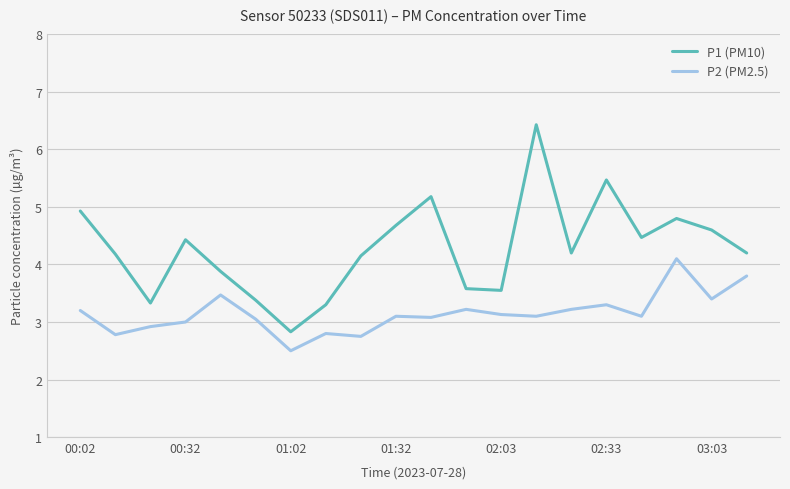

What is the minimum value shown in the chart?

2.5